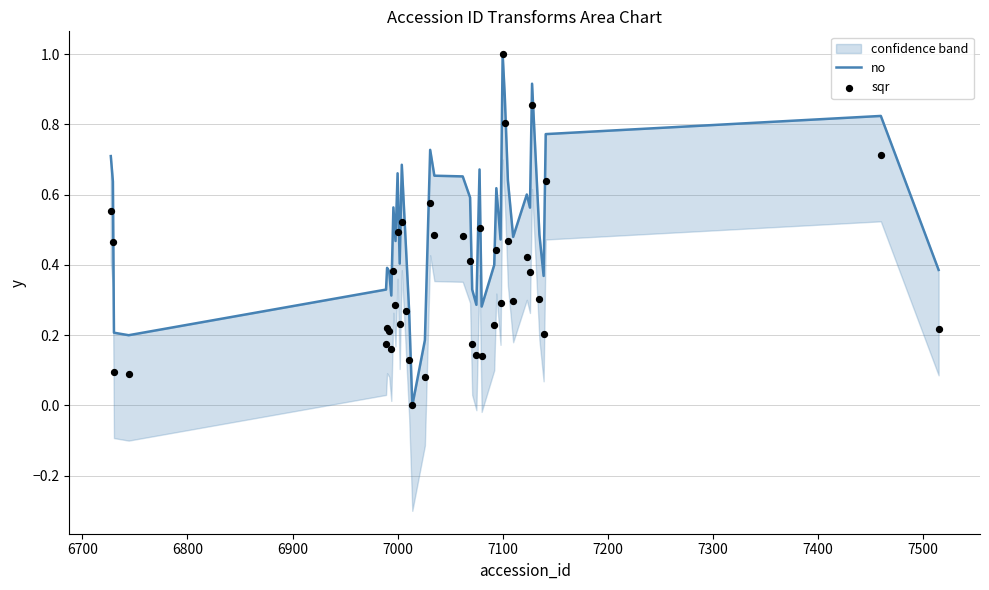

What are all the series names shown in the legend?

no, sqr